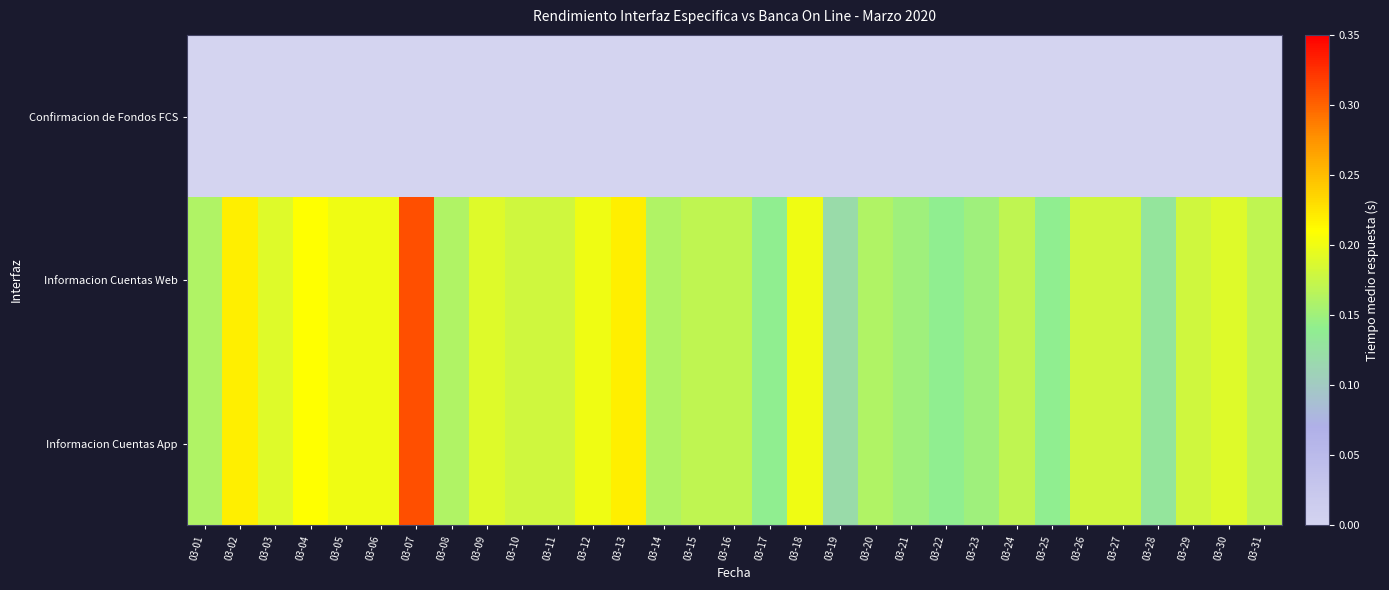

How many distinct data groups are displayed?

3